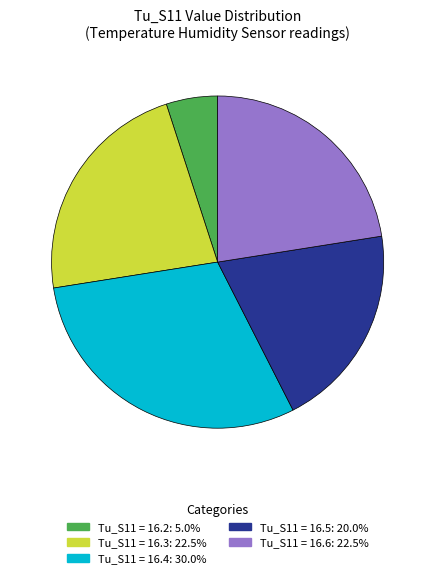

Does any single category account for the majority?

No